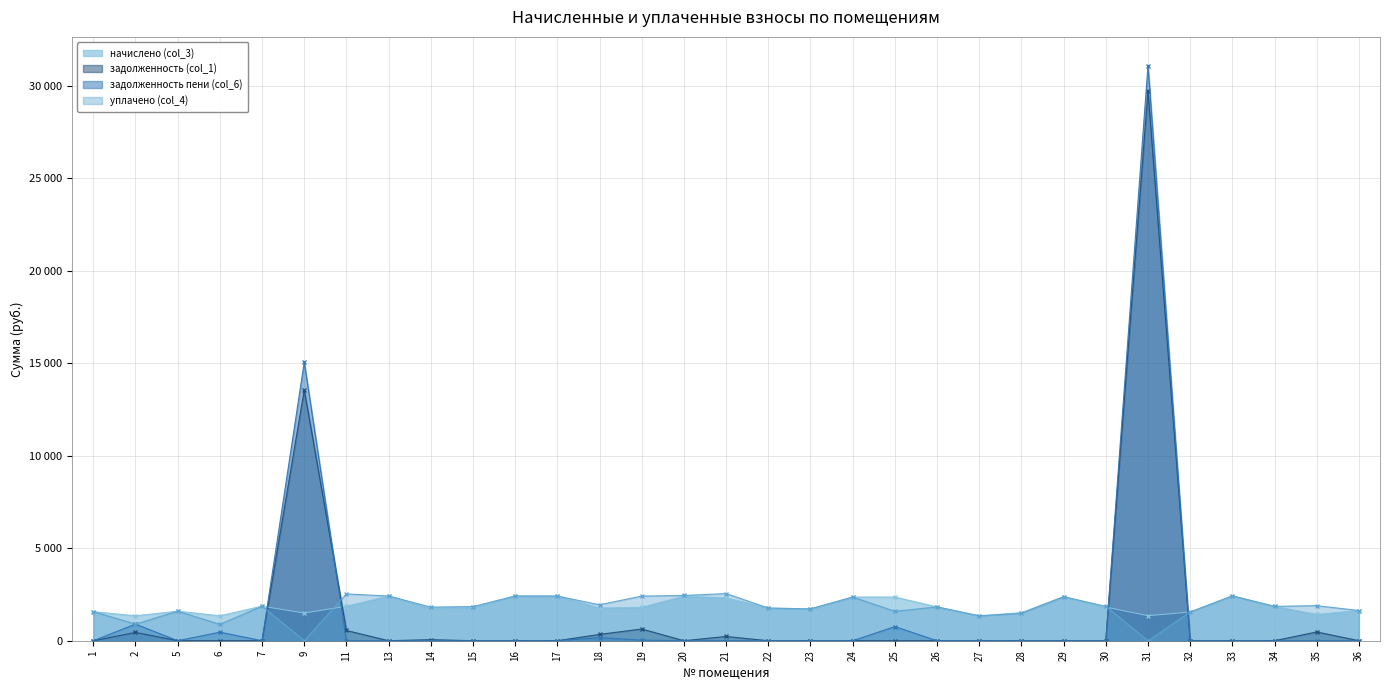

How many intersections are there between задолженность (col_1) and задолженность пени (col_6)?

1